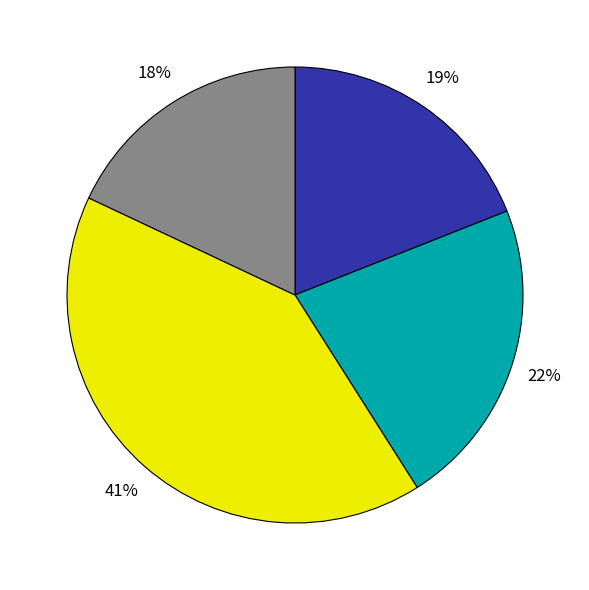

Is there any slice that represents more than half of the pie?

No